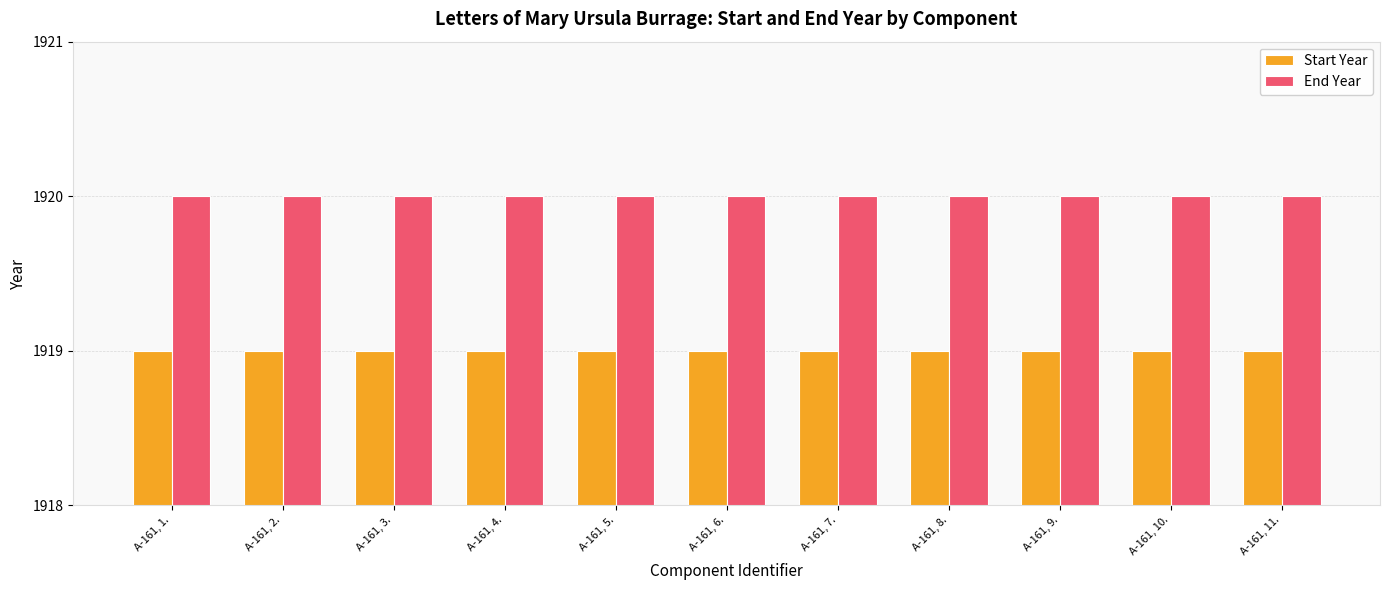

List the series in order of their overall mean, highest first.

End Year, Start Year